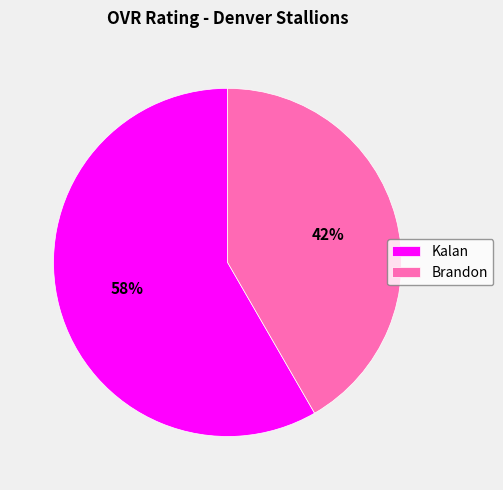

True or false: Brandon accounts for 42% of the total.

True